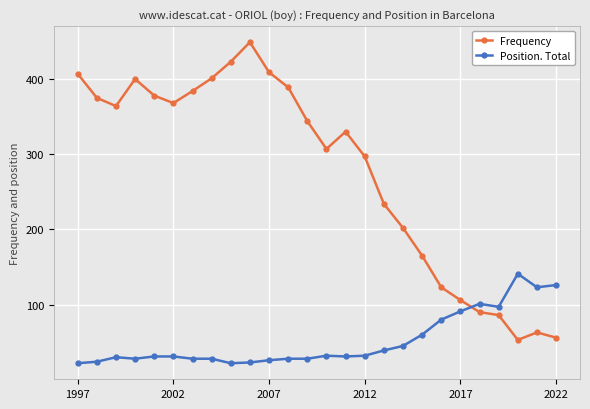

What is the maximum value shown in the chart?

449